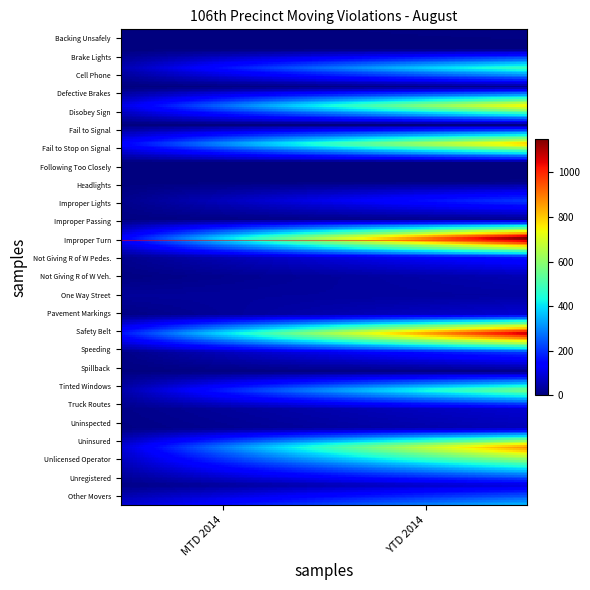

At 0, list the series in order from largest to smallest.

Safety Belt, Fail to Stop on Signal, Improper Turn, Disobey Sign, Uninsured, Other Movers, Unlicensed Operator, Cell Phone, Tinted Windows, One Way Street, Not Giving R of W Pedes., Improper Lights, Truck Routes, Speeding, Unregistered, Pavement Markings, Uninspected, Not Giving R of W Veh., Improper Passing, Spillback, Backing Unsafely, Brake Lights, Defective Brakes, Fail to Signal, Following Too Closely, Headlights